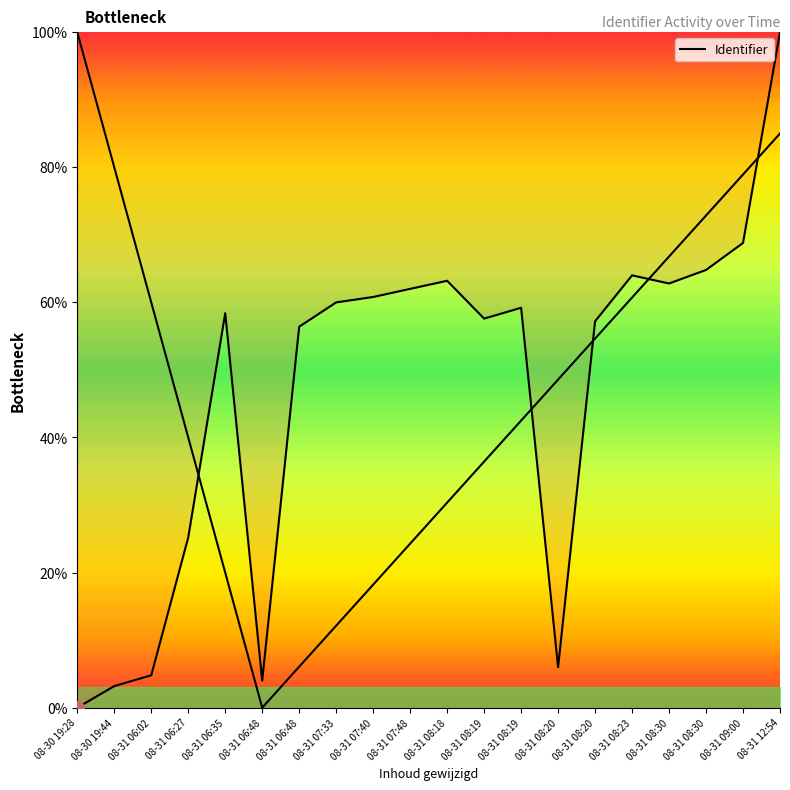

How many lines are shown in the chart?

1